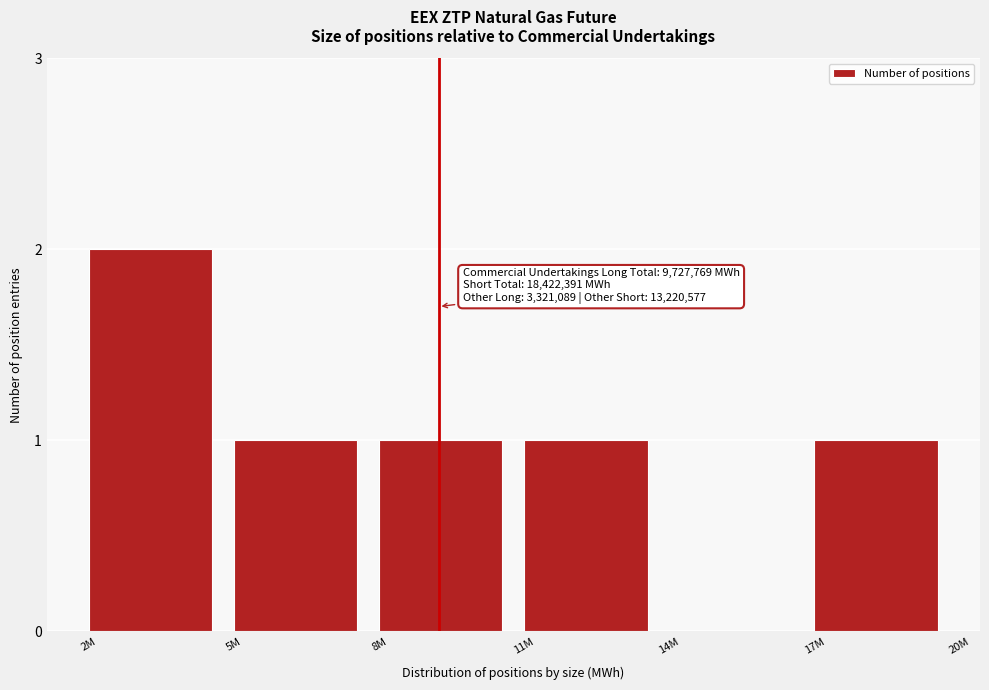

Reading right to left, list all the values displayed in this chart.

17M=1	14M=0	11M=1	8M=1	5M=1	2M=2